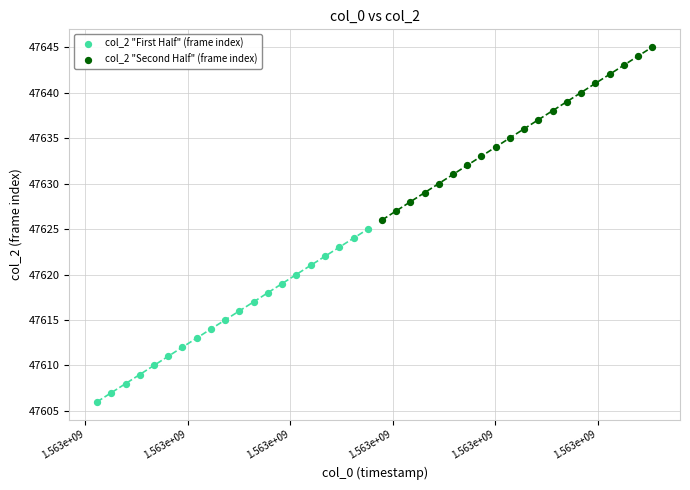

Which series contains the highest Y value?

col_2 "Second Half" (frame index)